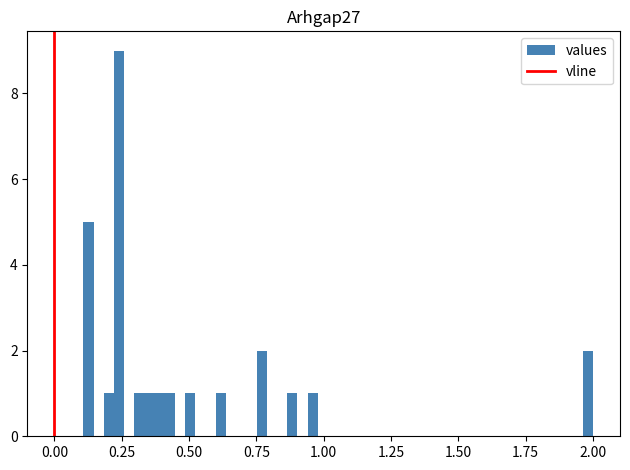

Read against the x-axis, roughly where is the centre of the tallest bar?

0.25